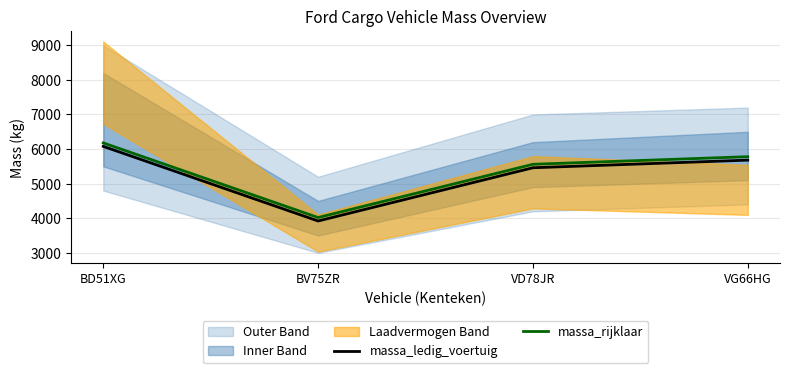

What is the label of the 3rd point from the left?

VD78JR